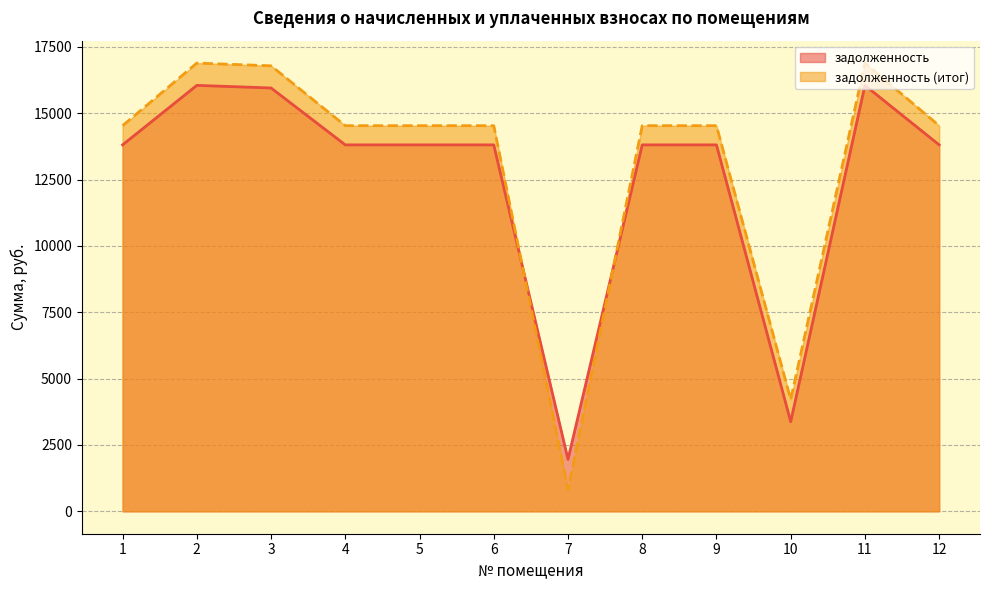

How many data points in задолженность (итог) are above 14528?

10